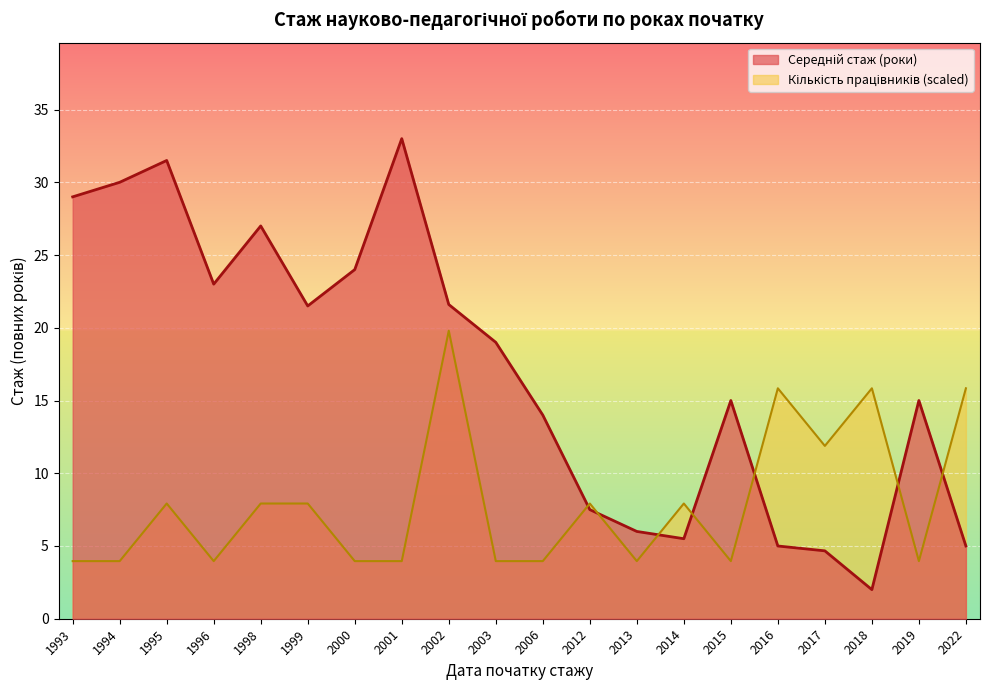

Between 2012 and 2017, which is larger?

2012